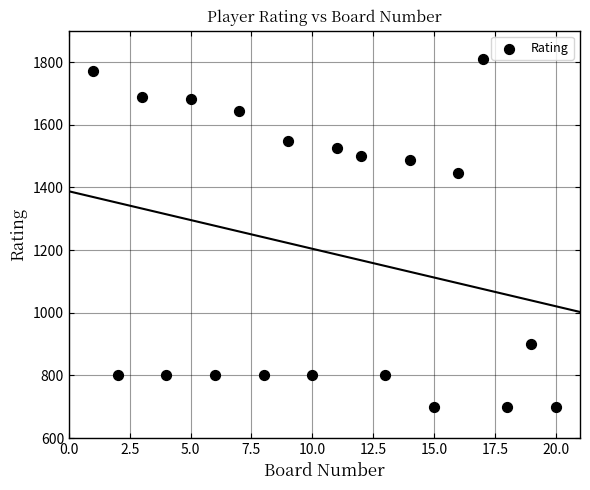

What Y value in the scatter plot is closest to 1254?

1446